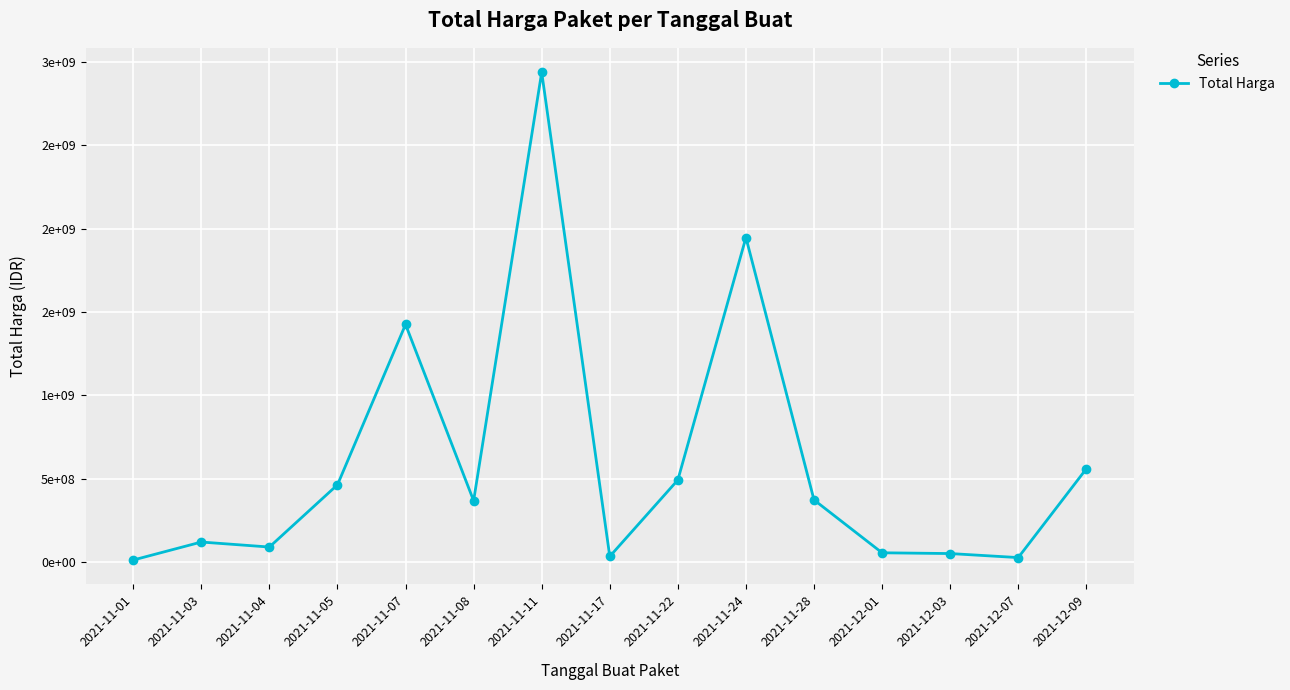

Rank the categories by value from highest to lowest.

2021-11-11, 2021-11-24, 2021-11-07, 2021-12-09, 2021-11-22, 2021-11-05, 2021-11-28, 2021-11-08, 2021-11-03, 2021-11-04, 2021-12-01, 2021-12-03, 2021-11-17, 2021-12-07, 2021-11-01